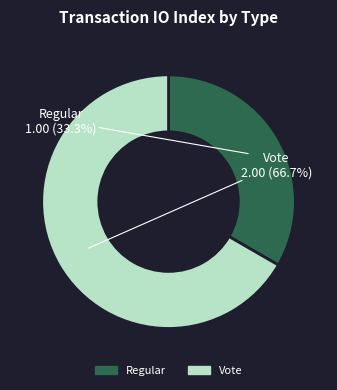

To the nearest percent, what is the difference between the largest and smallest slice percentages?

33%